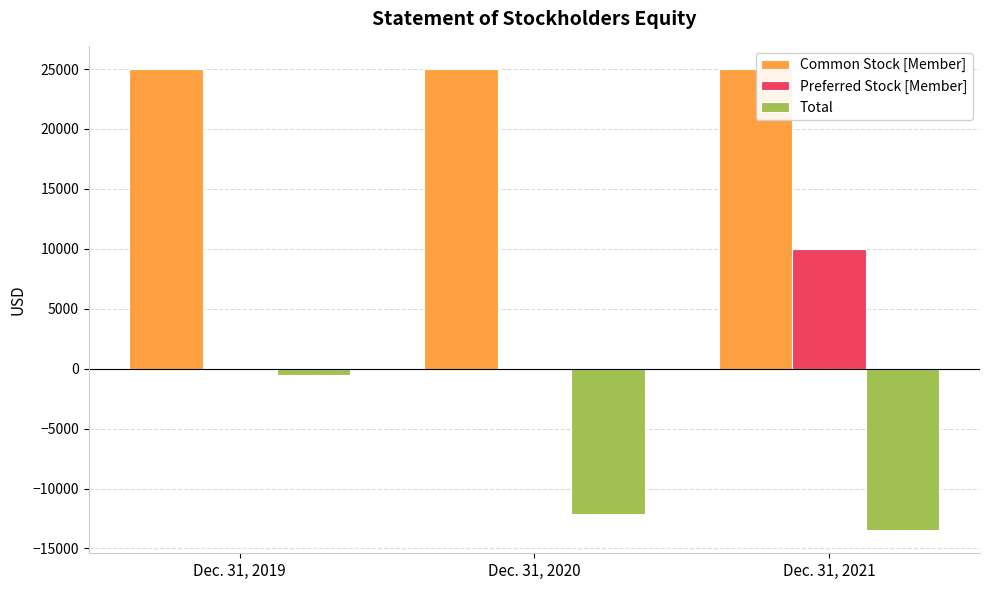

The value of Total at Dec. 31, 2021 is -13480. True or false?

True